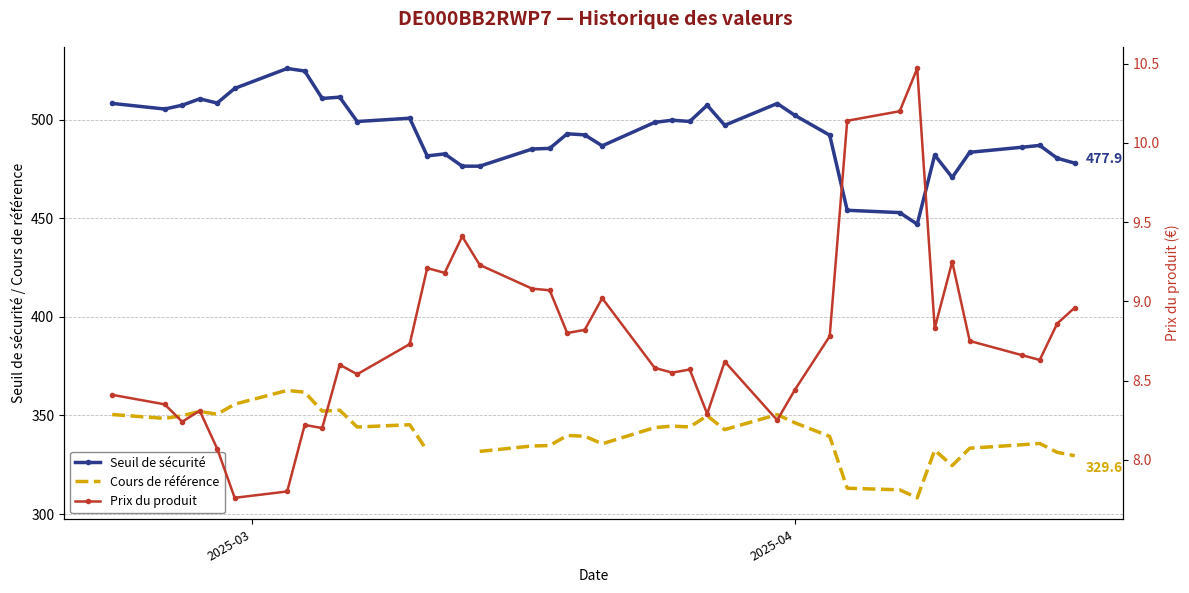

What is the average value of the Seuil de sécurité series?

492.6